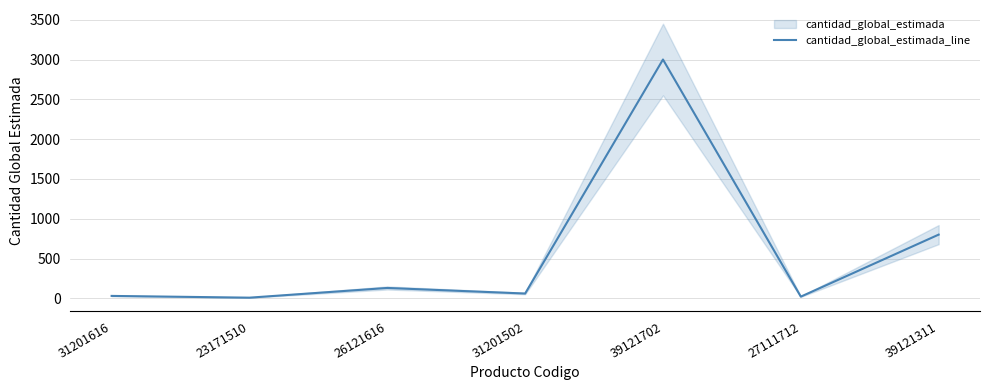

Where is the first local maximum?

26121616